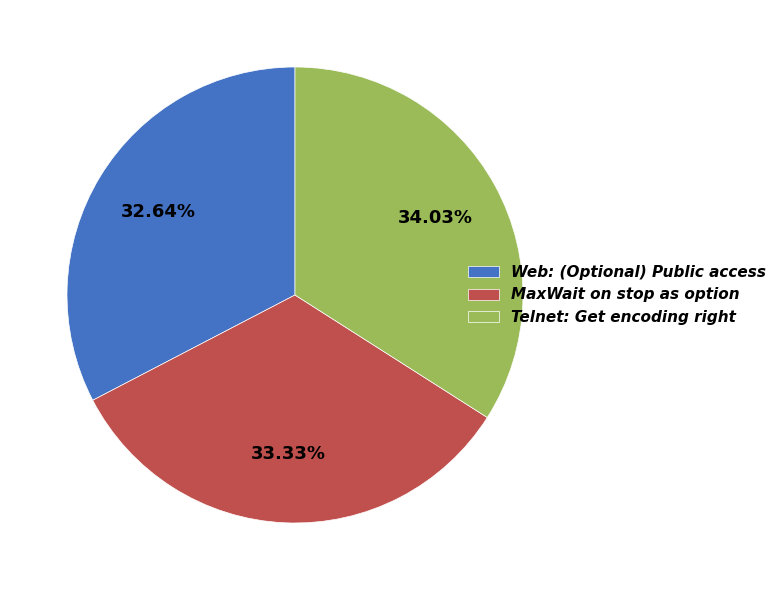

Which has a higher value, Web: (Optional) Public access or MaxWait on stop as option?

MaxWait on stop as option